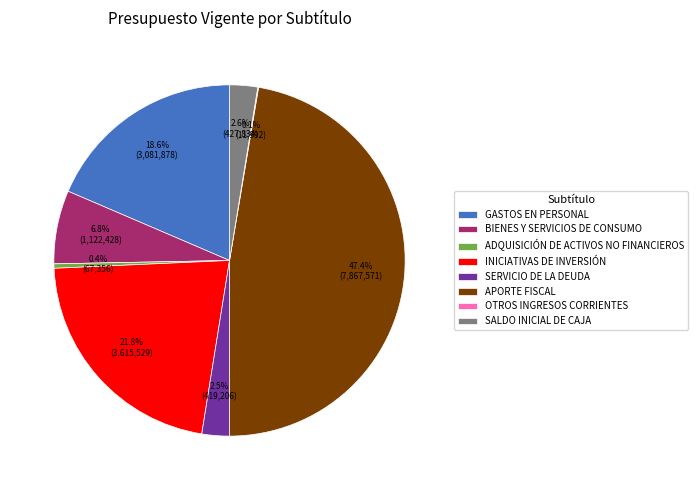

How much of the chart is everything except INICIATIVAS DE INVERSIÓN?

78.2%